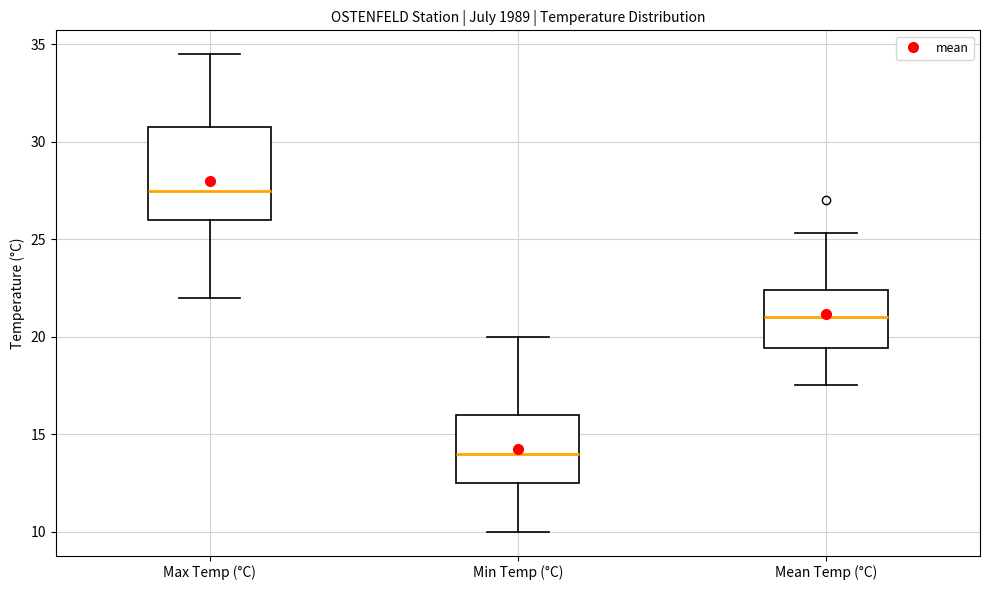

Which box's median line is the highest?

Max Temp (°C)